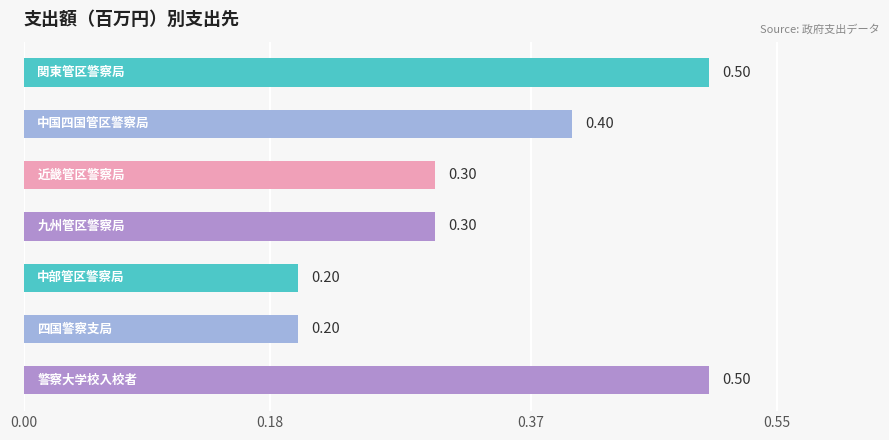

What is the difference between the maximum and minimum values?

0.3